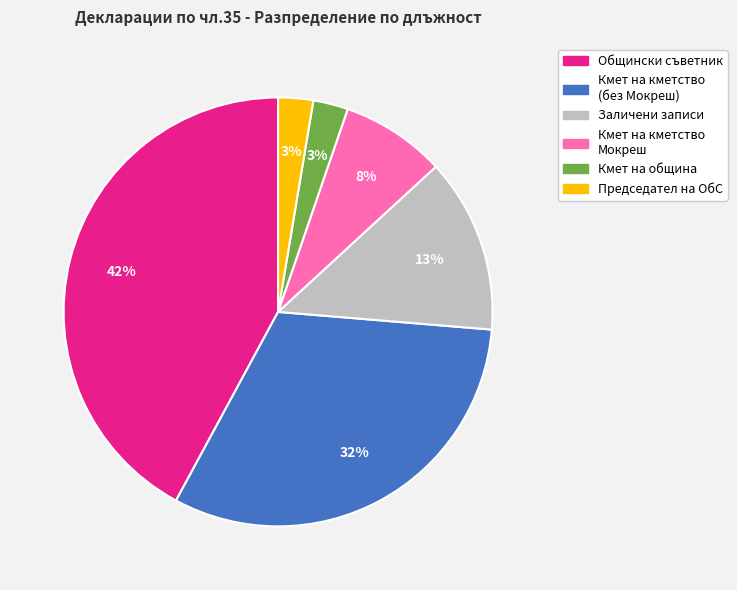

Is there any slice that represents more than half of the pie?

No